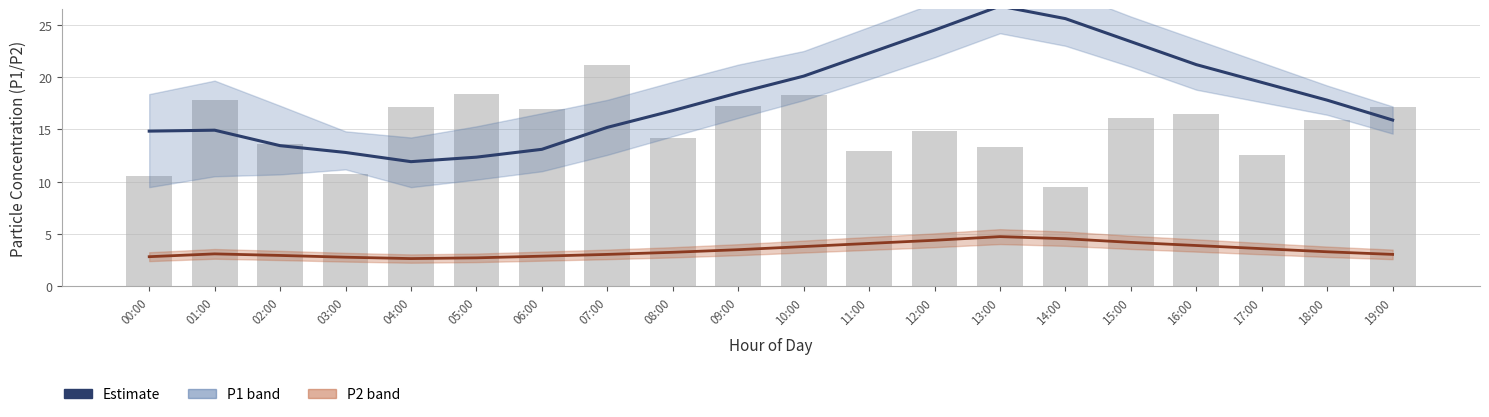

The value of P2 Estimate at 09:00 is 3.5. True or false?

True